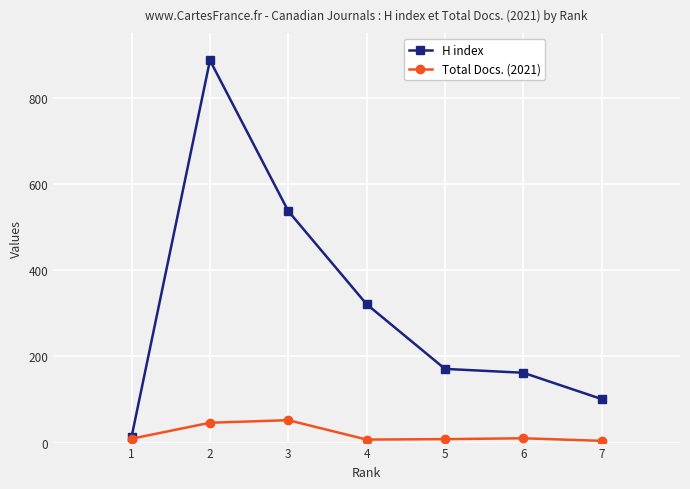

What is the sum of all H index values?

2193